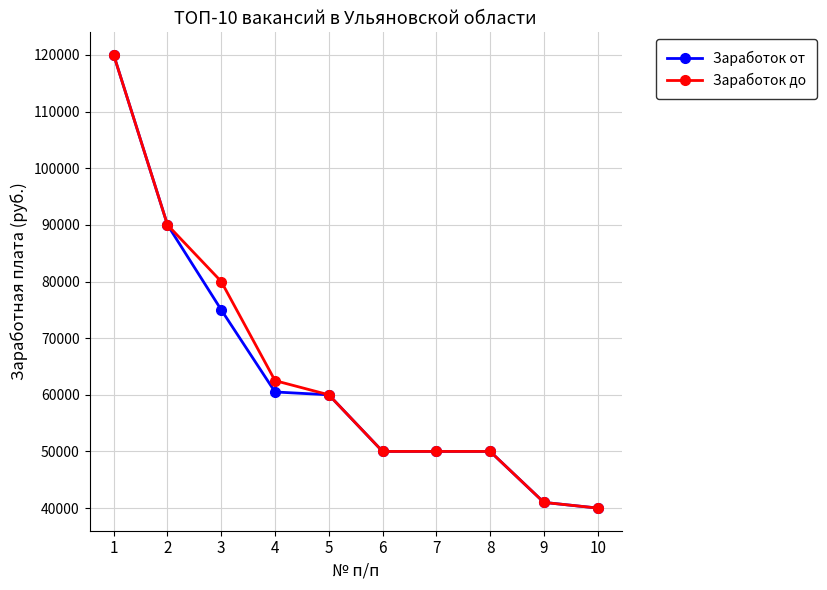

Count the number of categories in the chart.

10